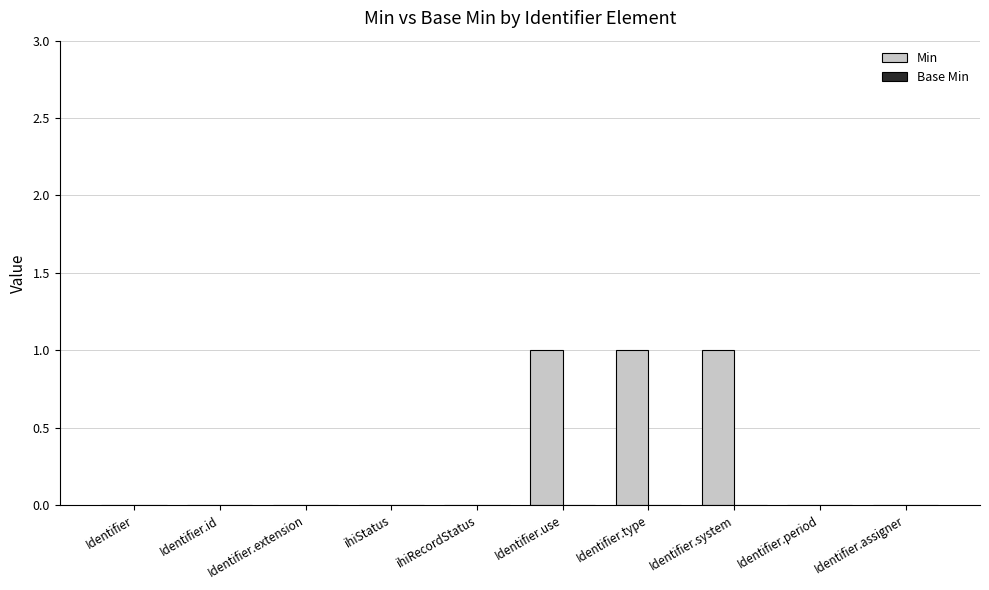

The chart shows a value of 2 at Identifier.type. True or false?

False